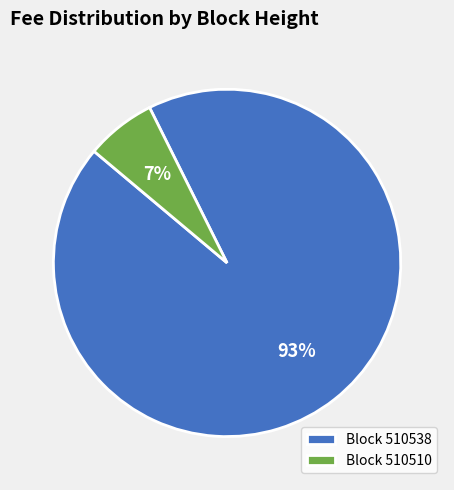

Rank the categories by value from lowest to highest.

Block 510510, Block 510538